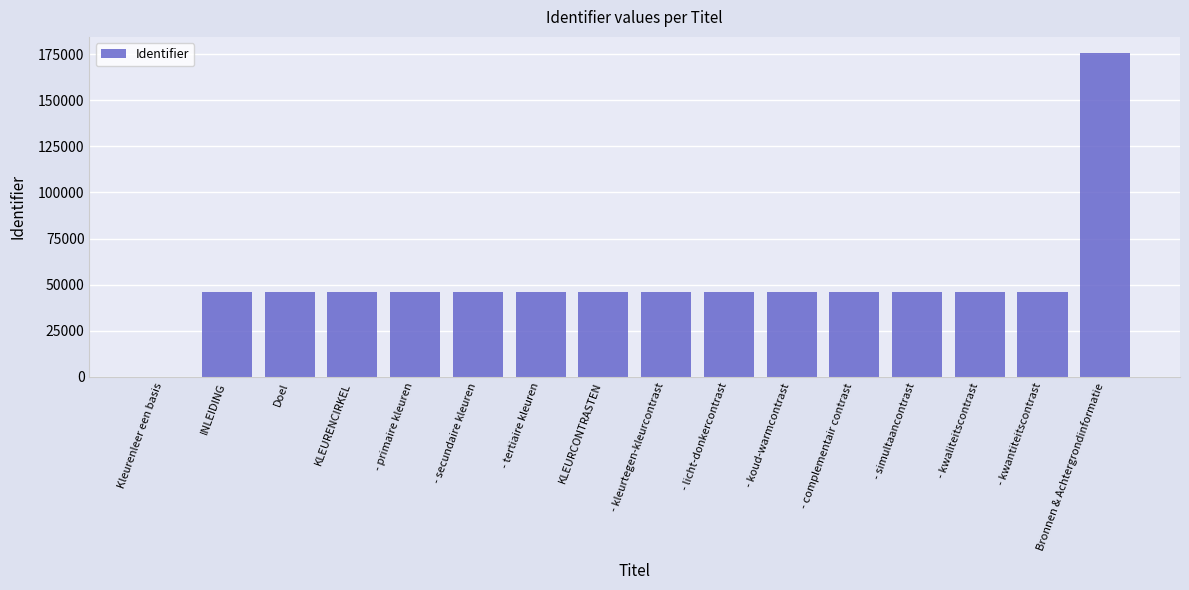

Between Bronnen & Achtergrondinformatie and - primaire kleuren, which is larger?

Bronnen & Achtergrondinformatie